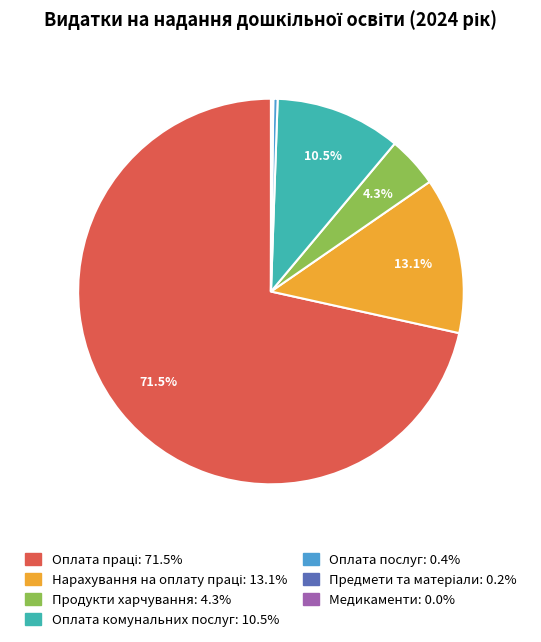

What is the ratio of the value at Оплата комунальних послуг to the value at Оплата послуг?

29.1